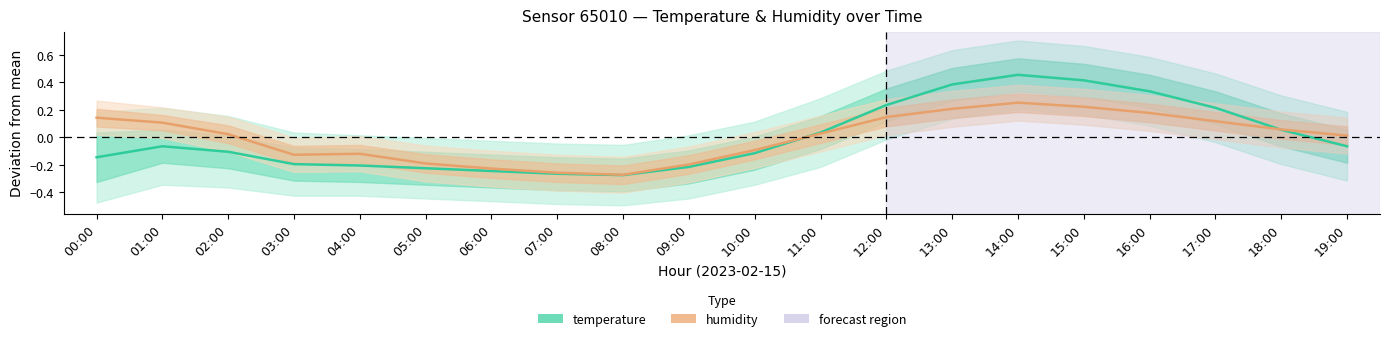

What is the difference between the highest and lowest values at 03:00?

0.1